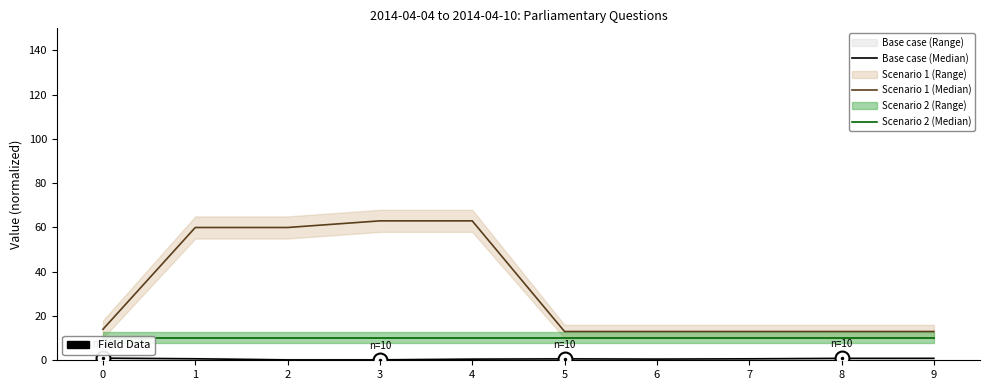

List the labels in order of Base case (Median) value, smallest first.

2, 3, 4, 6, 5, 7, 1, 8, 9, 0